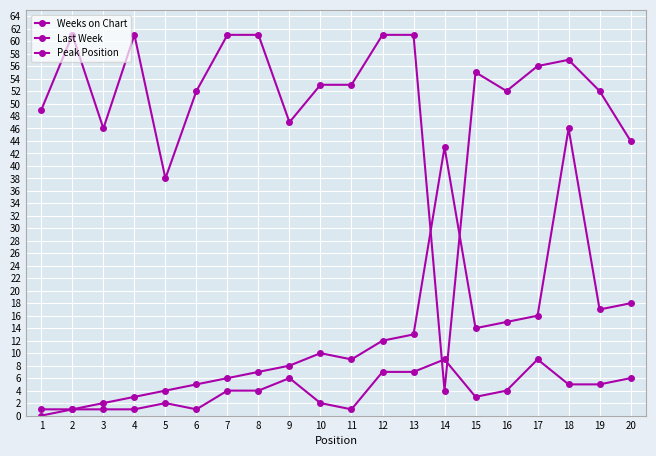

Count the number of data series in this chart.

3